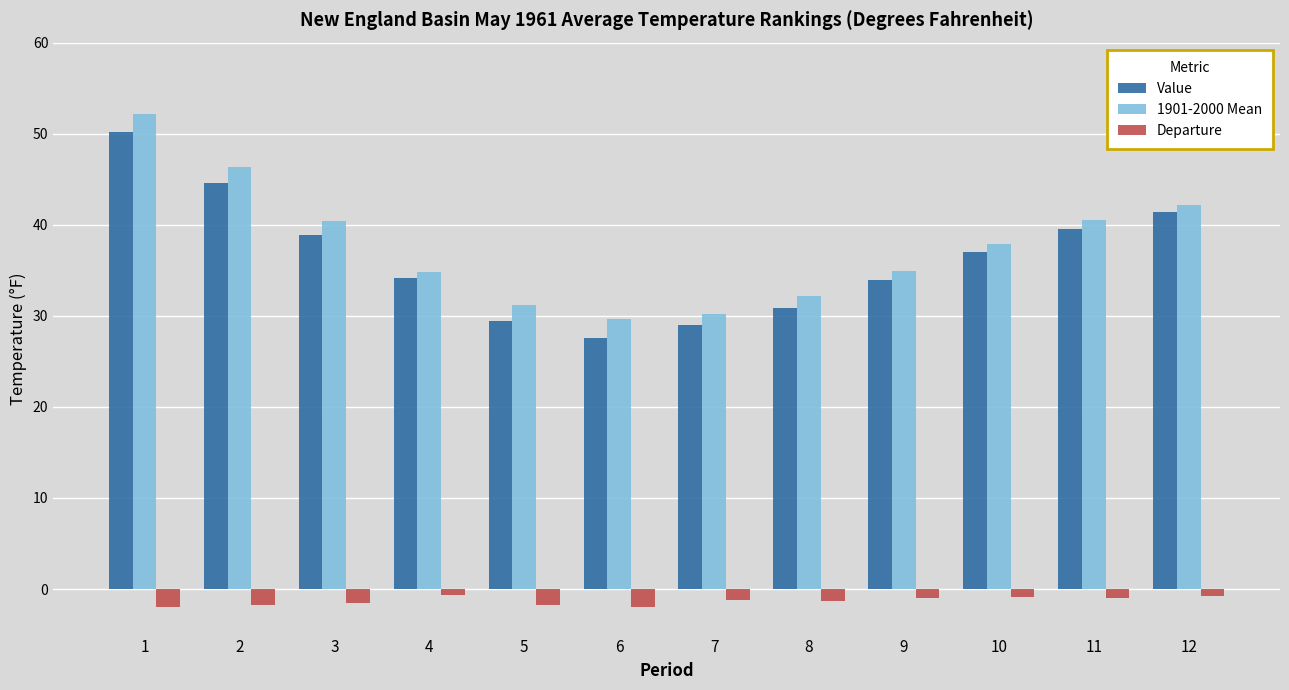

Is the value of Departure at 10 greater than the value of Value at 2?

No